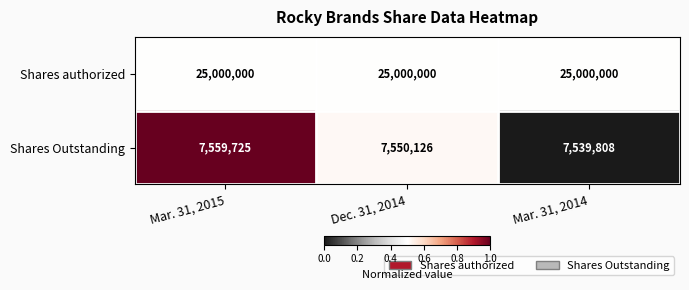

Reading right to left, transcribe all the data shown in this chart.

Shares authorized: Mar. 31, 2014=25000000	Dec. 31, 2014=25000000	Mar. 31, 2015=25000000
Shares Outstanding: Mar. 31, 2014=7539808	Dec. 31, 2014=7550126	Mar. 31, 2015=7559725